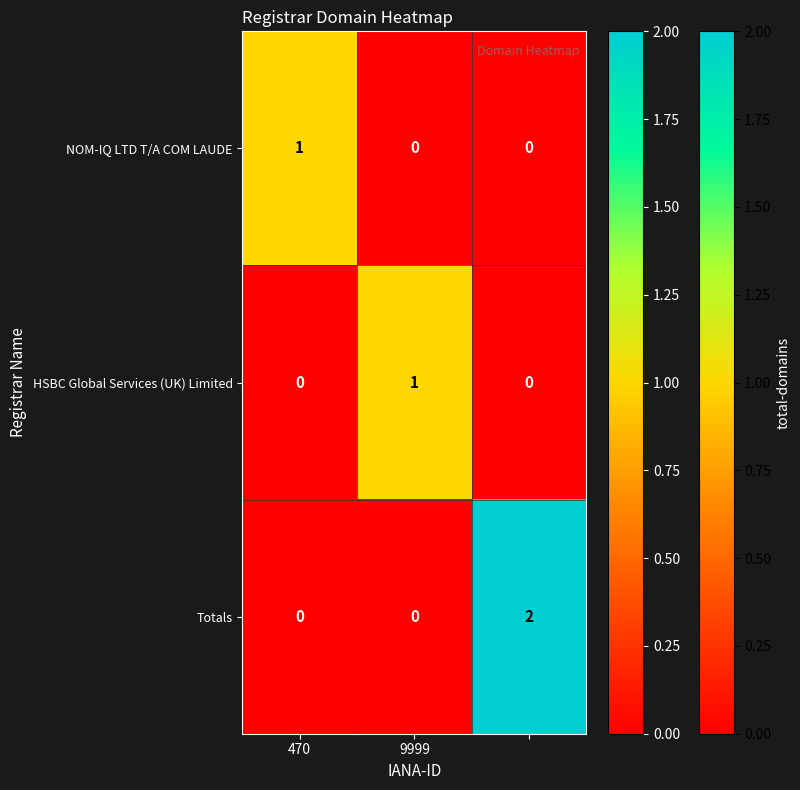

Reading left to right, transcribe all the data shown in this chart.

NOM-IQ LTD T/A COM LAUDE: 1	0	0
HSBC Global Services (UK) Limited: 0	1	0
Totals: 0	0	2